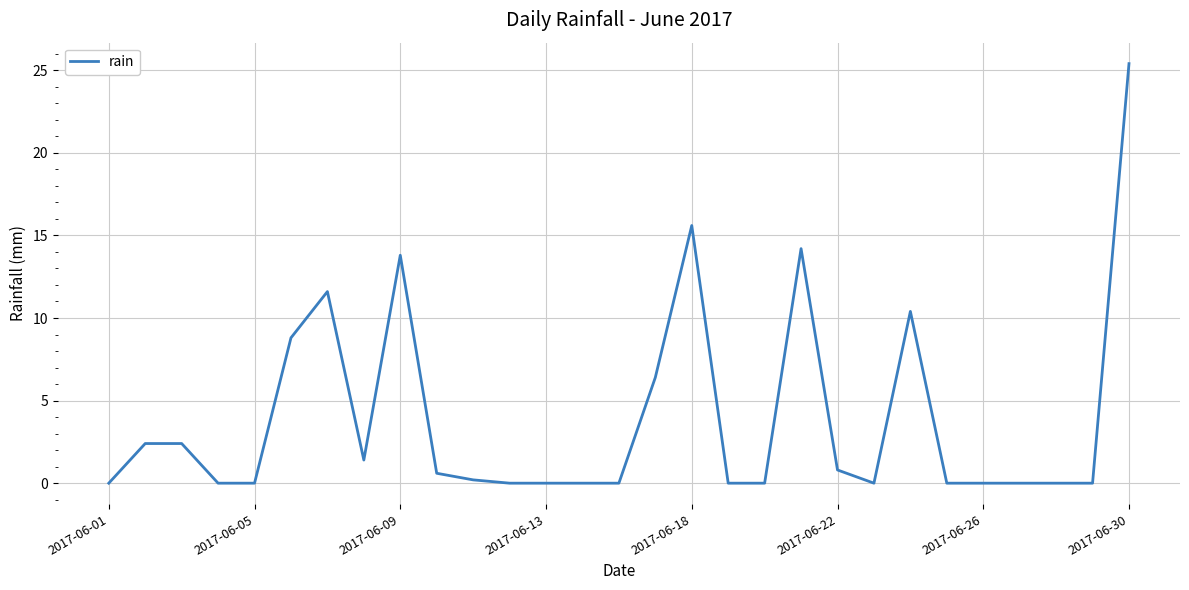

What is the maximum value shown in the chart?

25.4